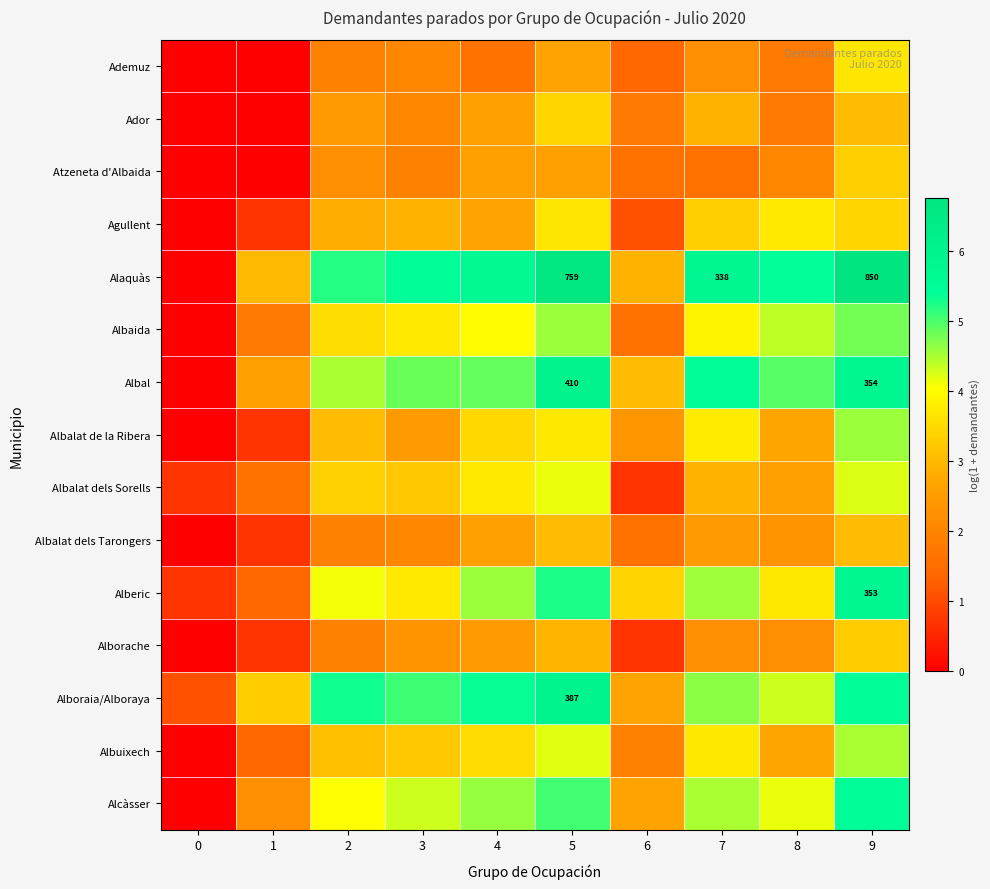

Count the number of data series in this chart.

15